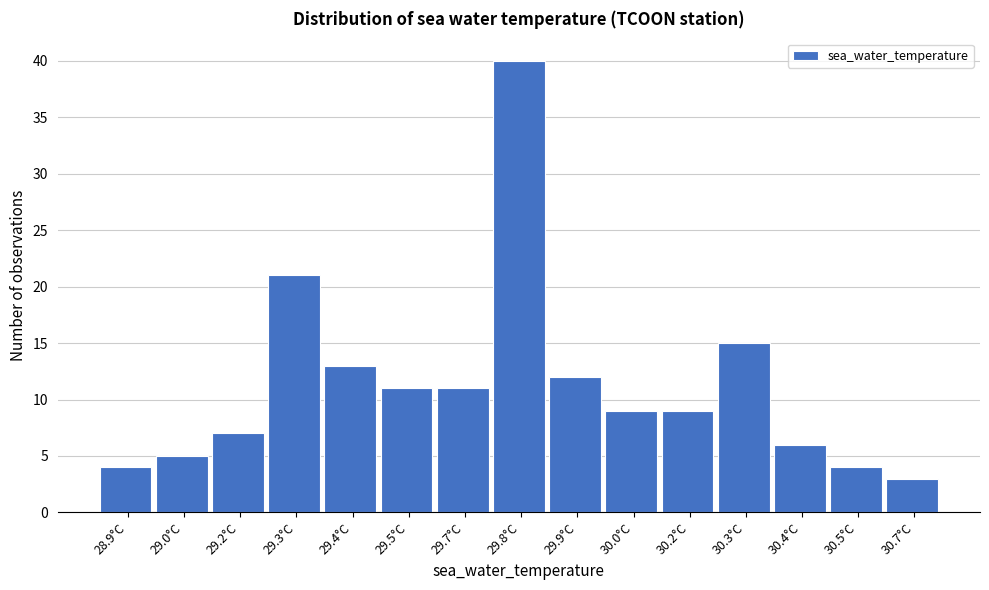

Reading left to right, transcribe all the data shown in this chart.

4	5	7	21	13	11	11	40	12	9	9	15	6	4	3